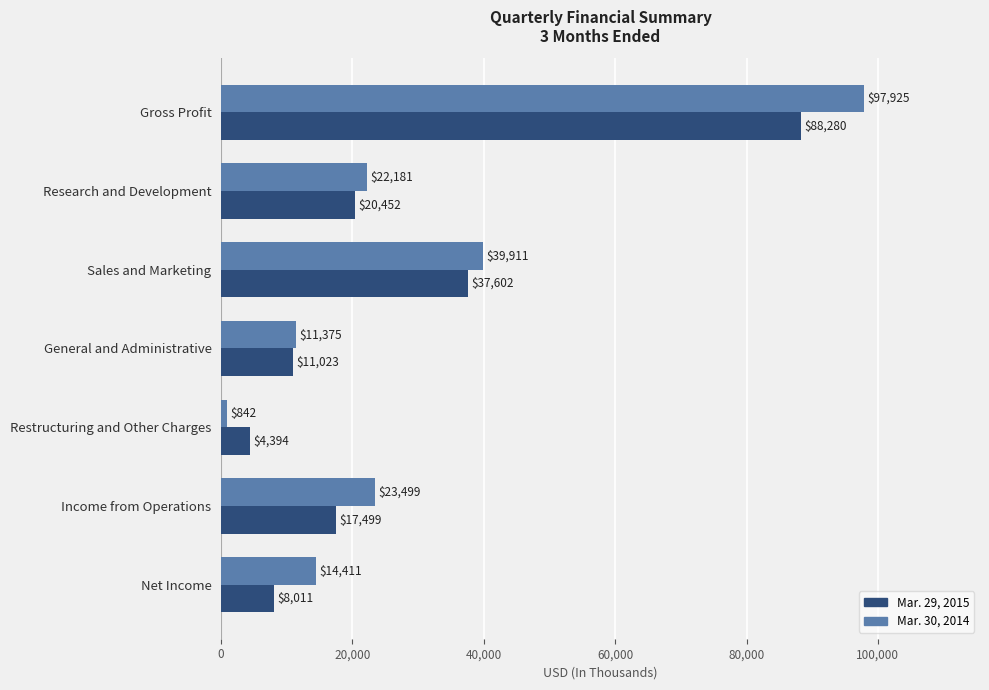

Is the value of Mar. 29, 2015 at Income from Operations greater than the value of Mar. 30, 2014 at General and Administrative?

Yes